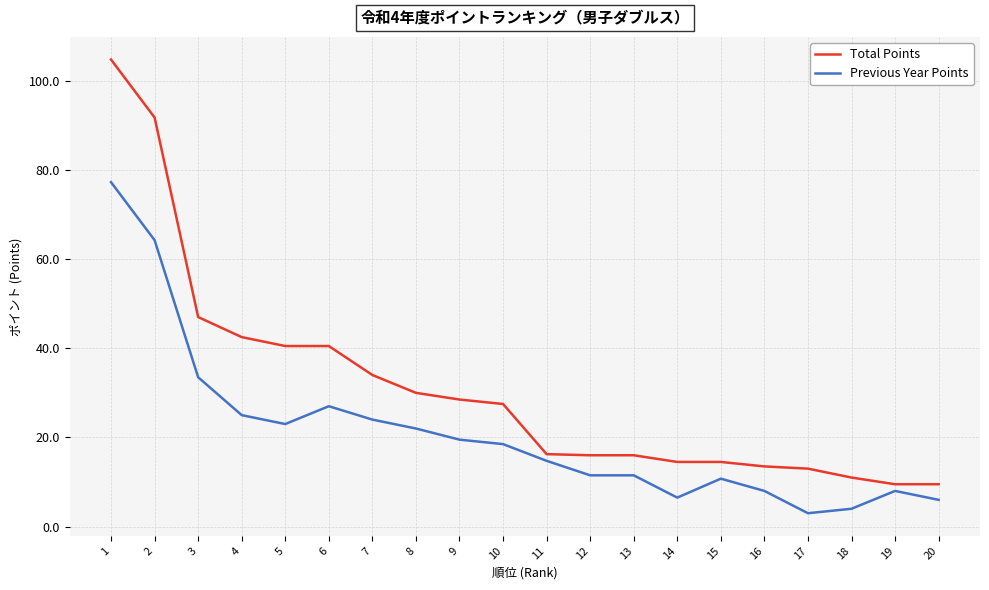

Which series has the largest total across all categories?

Total Points